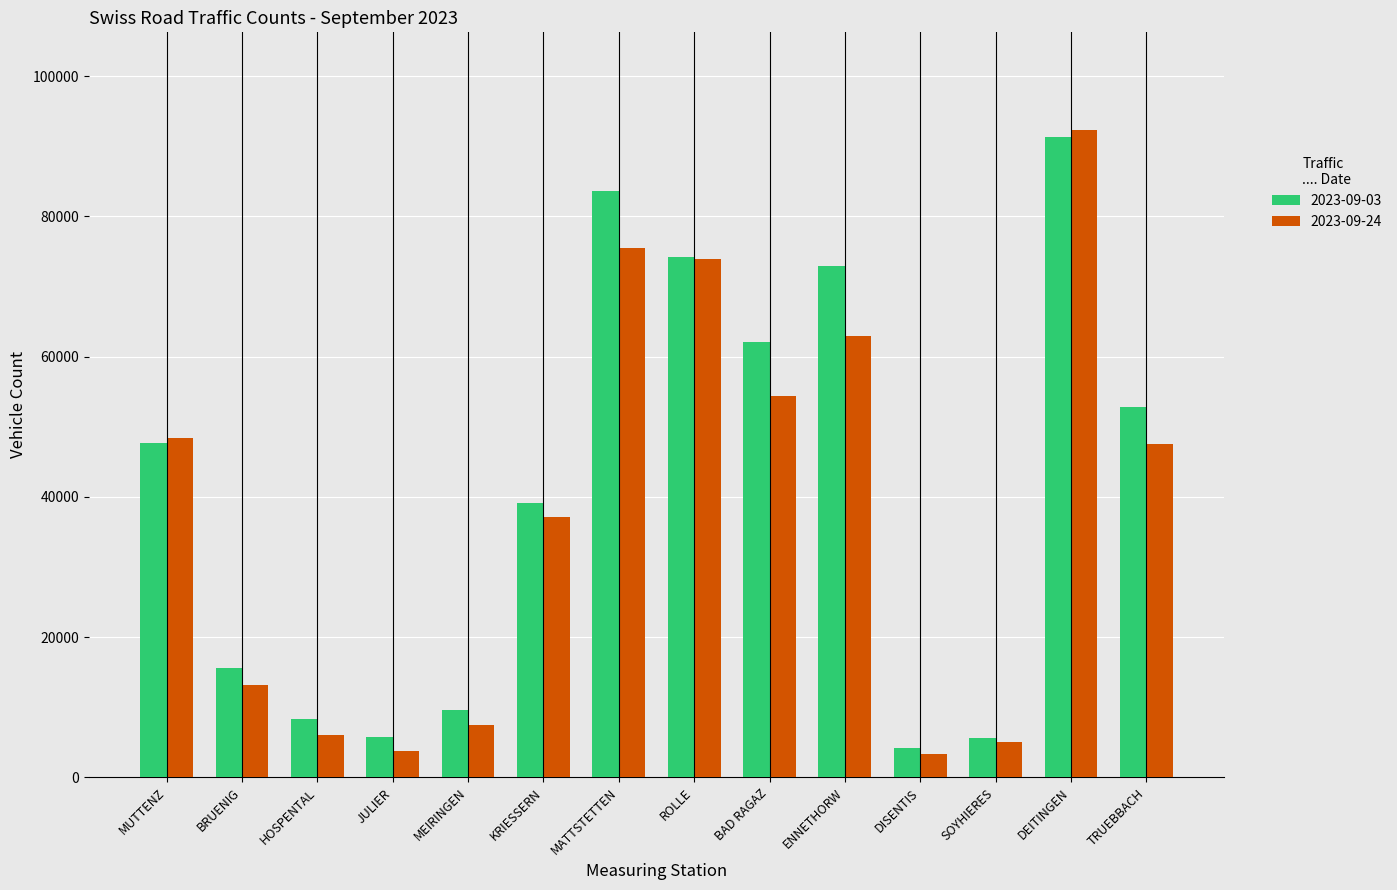

What is the value of the 2023-09-03 bar at the 7th from the left?

83657